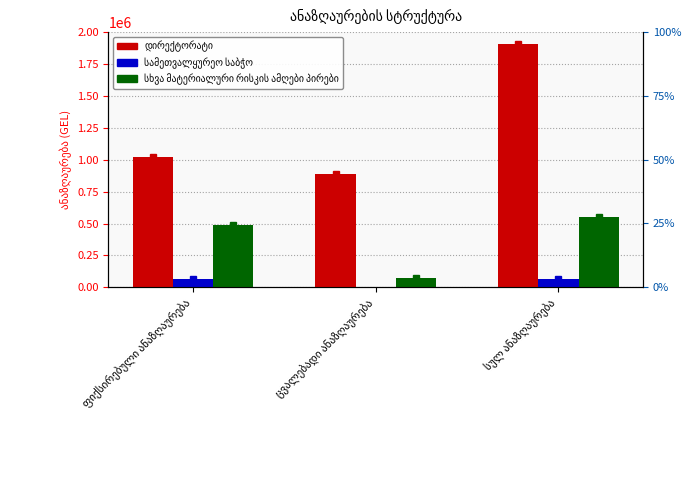

Reading left to right, list all the values displayed in this chart.

დირექტორატი: ფიქსირებული ანაზღაურება=1018257.3	ცვალებადი ანაზღაურება=888684.2	სულ ანაზღაურება=1906941.6
სამეთვალყურეო საბჭო: ფიქსირებული ანაზღაურება=66619.9	ცვალებადი ანაზღაურება=0.0	სულ ანაზღაურება=66619.9
სხვა მატერიალური რისკის ამღები პირები: ფიქსირებული ანაზღაურება=486377.9	ცვალებადი ანაზღაურება=68657.9	სულ ანაზღაურება=555035.8